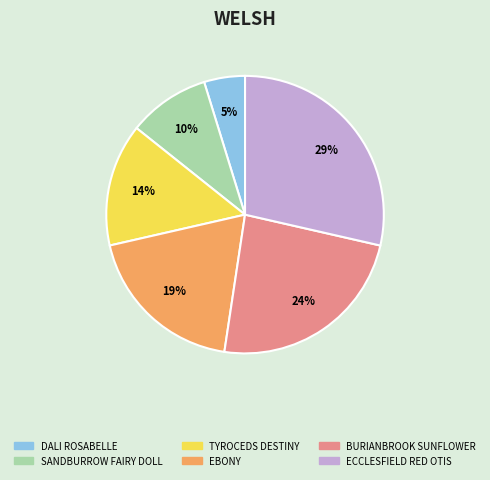

True or false: EBONY accounts for 19% of the total.

True